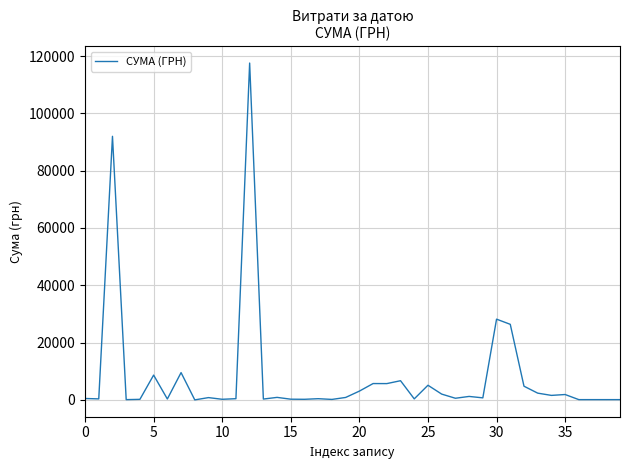

What is the greatest value displayed?

117568.8